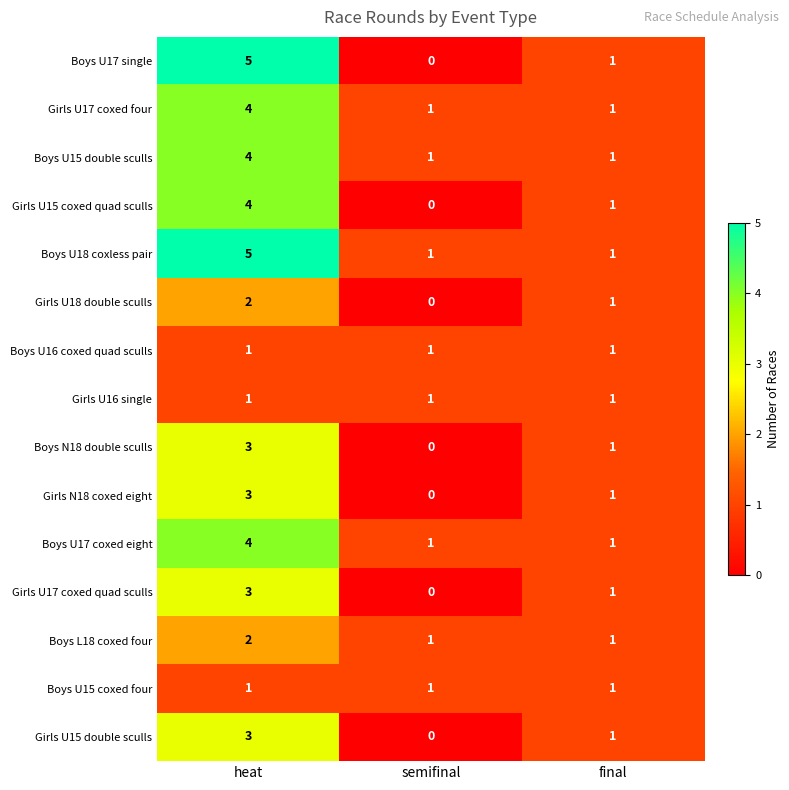

Which category has the highest value across all series?

heat